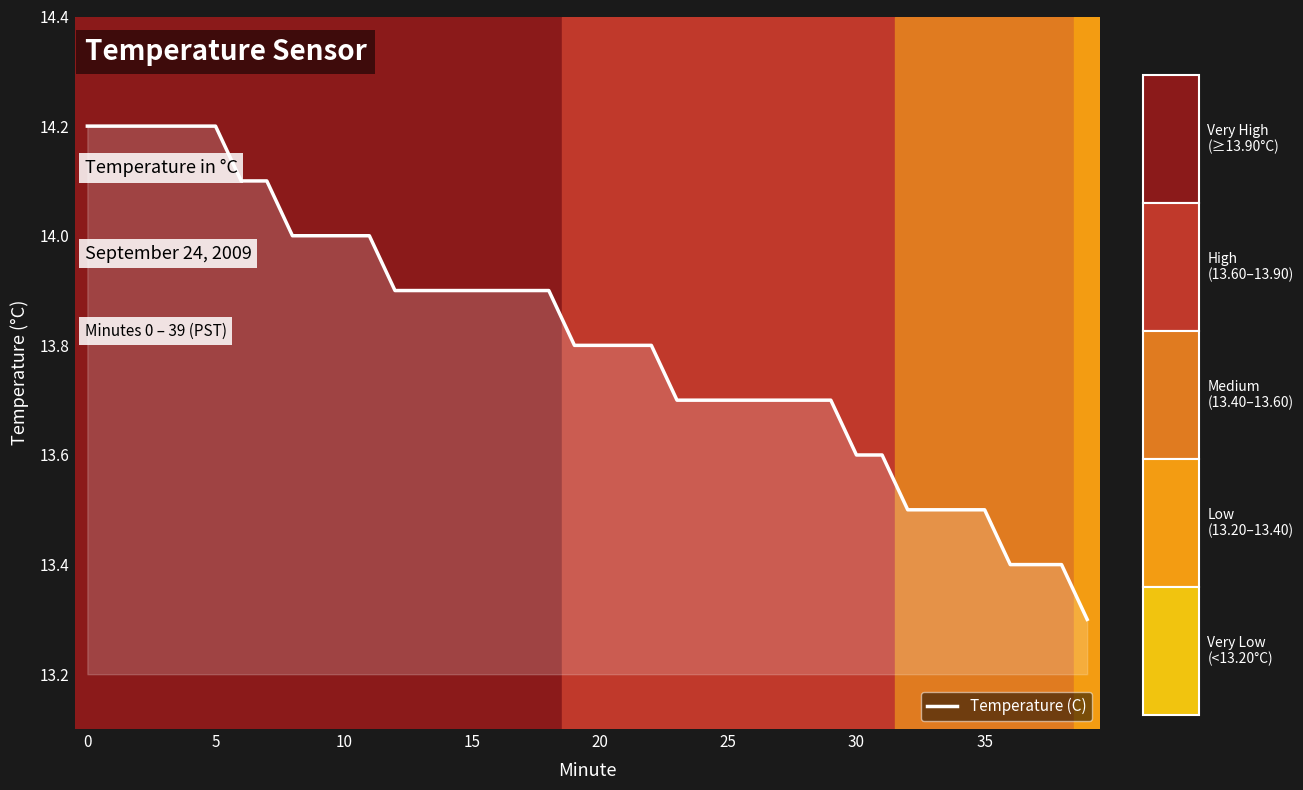

What is the difference between the maximum and minimum values?

0.9